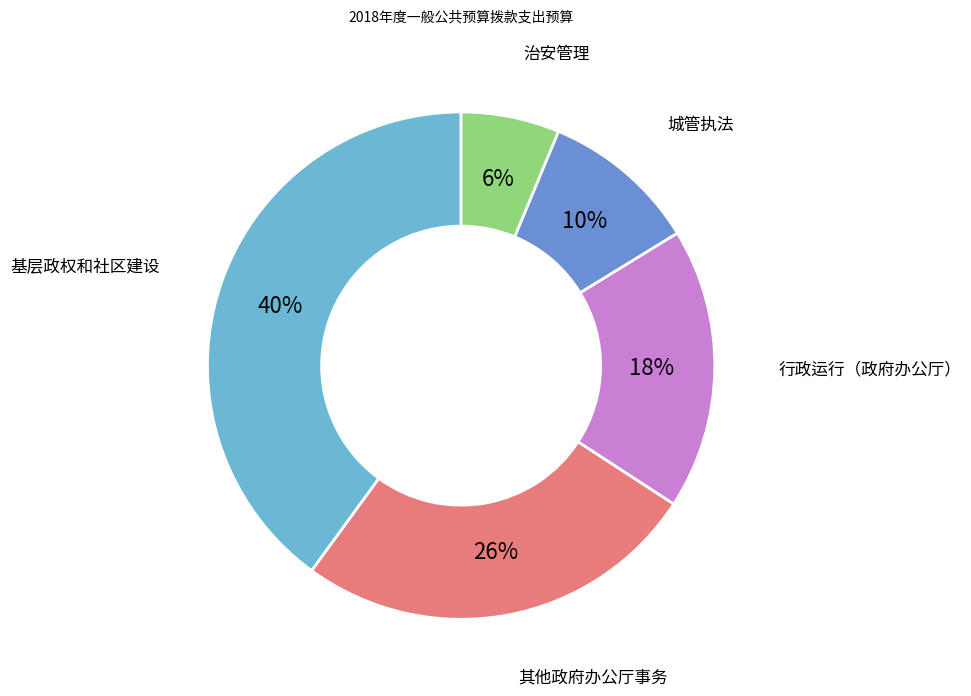

Which slice is the smallest?

治安管理